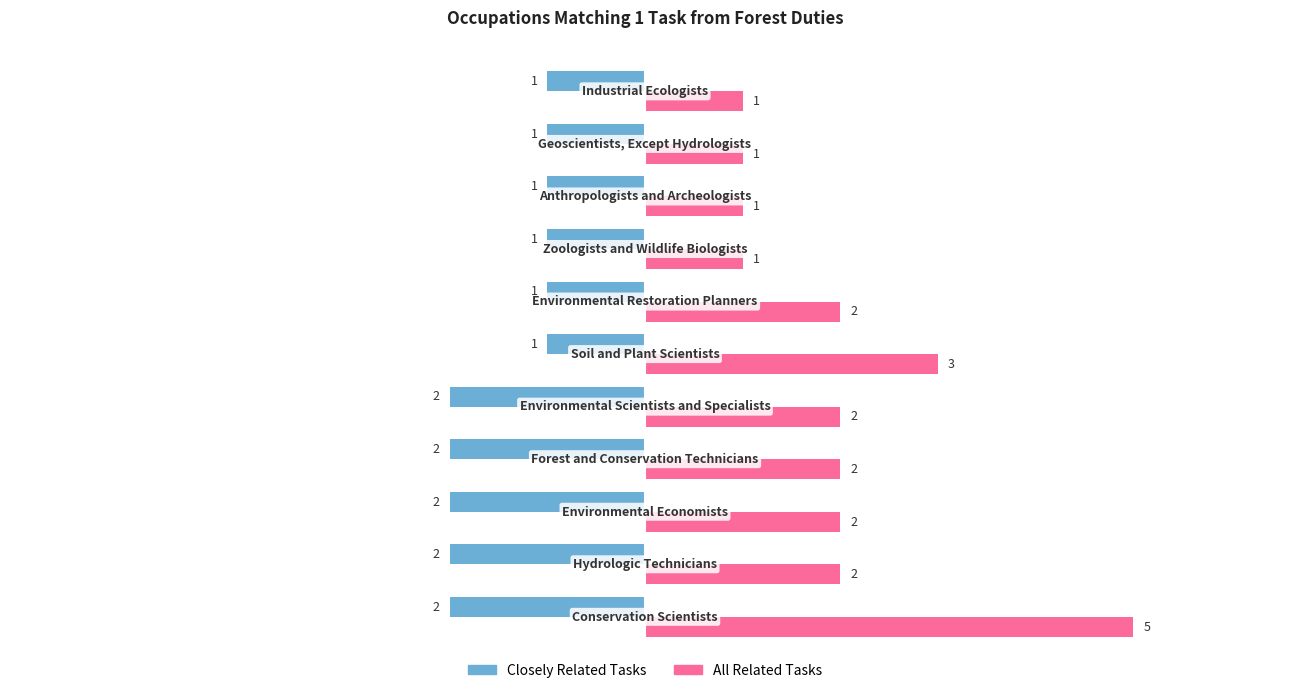

Which series has the widest spread of values?

All Related Tasks